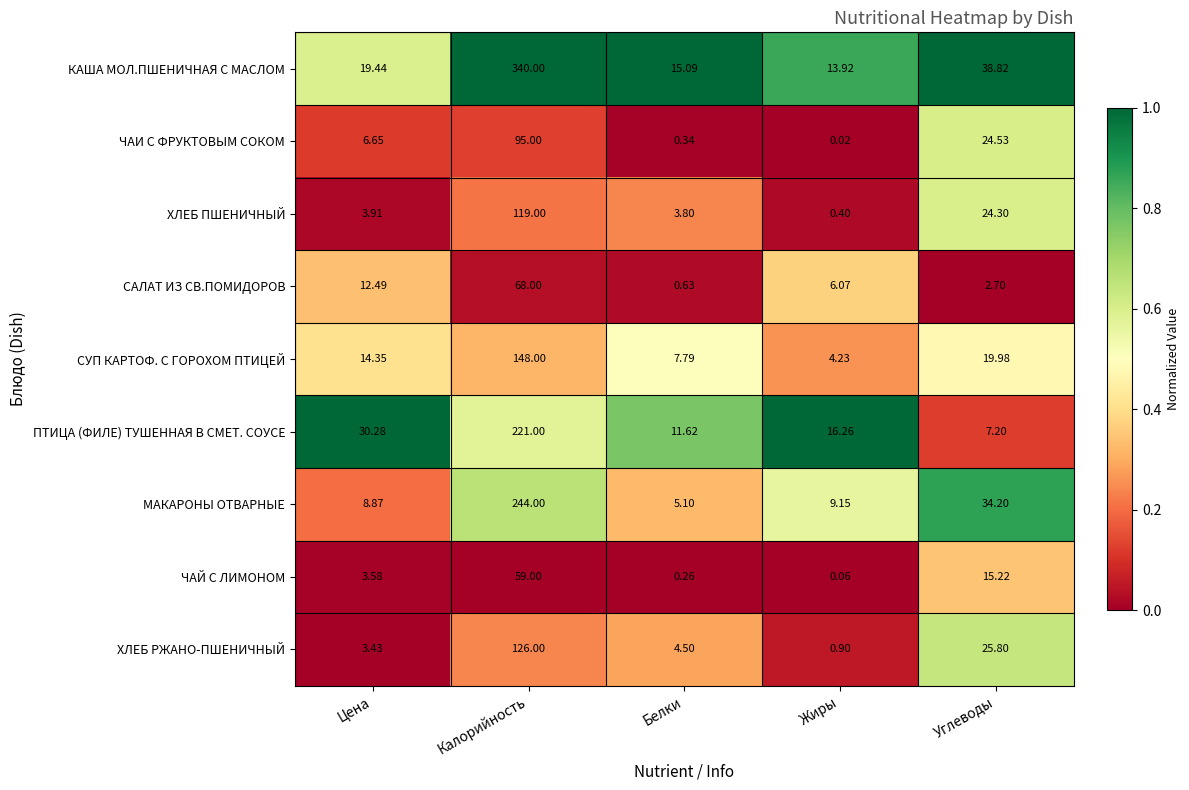

How many data points does each series have?

5